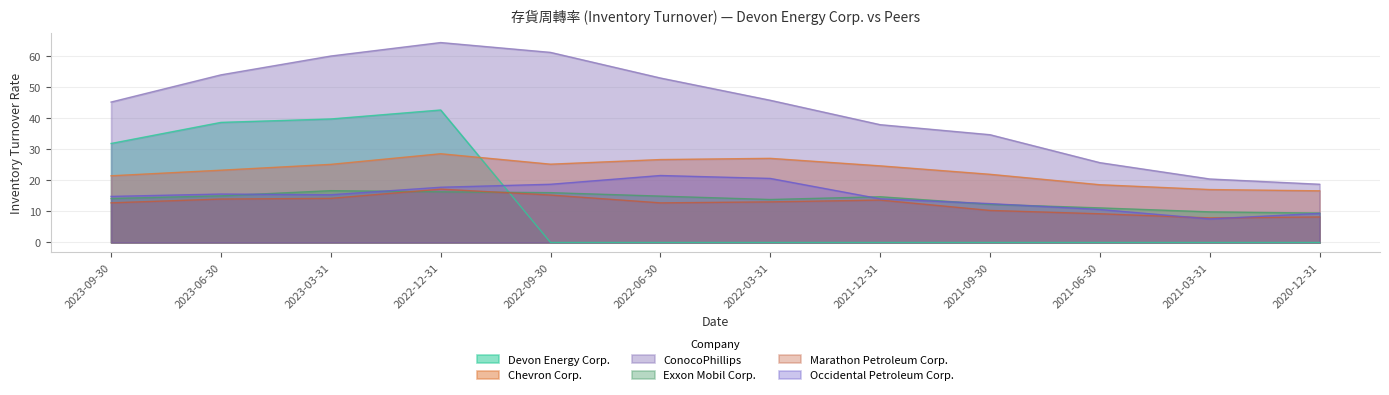

Does the chart display data point markers on the line(s)?

No